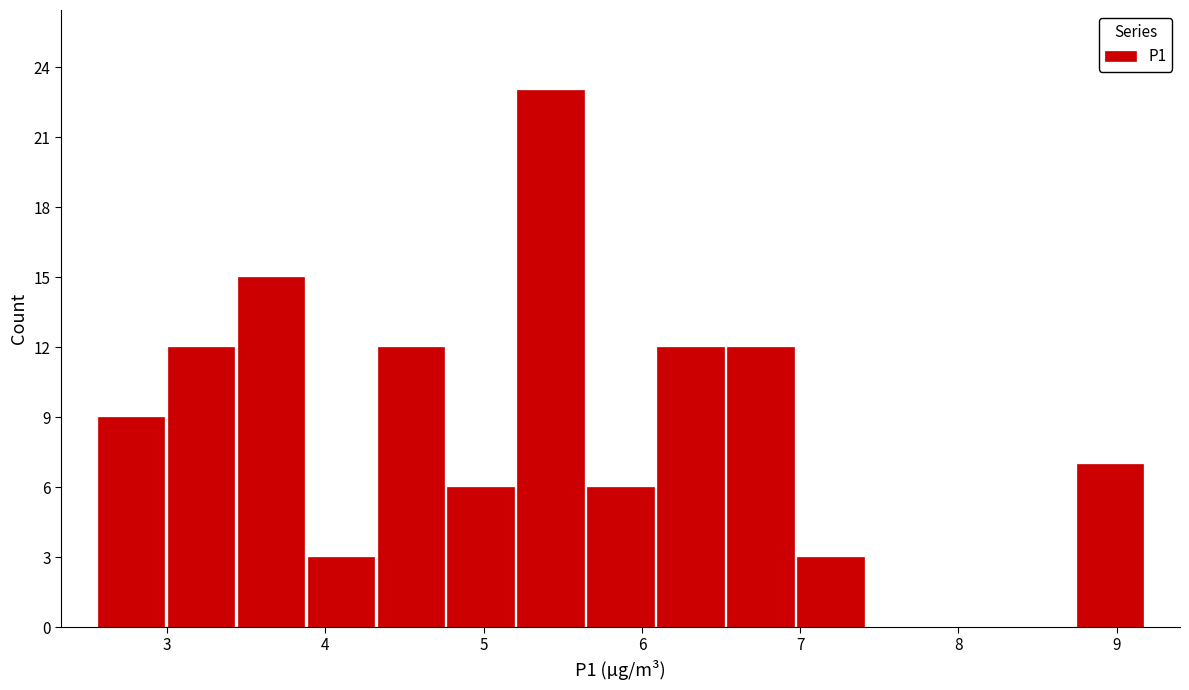

Reading left to right, list every bar in this chart as the range it spans on the x-axis followed by its height. Neither the bar edges nor the heights are printed on the chart, so give them approximately, as read against the axes.

2.6 to 3.0: 9
3.0 to 3.4: 12
3.4 to 3.9: 15
3.9 to 4.3: 3
4.3 to 4.8: 12
4.8 to 5.2: 6
5.2 to 5.6: 23
5.6 to 6.1: 6
6.1 to 6.5: 12
6.5 to 7.0: 12
7.0 to 7.4: 3
7.4 to 7.9: 0
7.9 to 8.3: 0
8.3 to 8.7: 0
8.7 to 9.2: 7